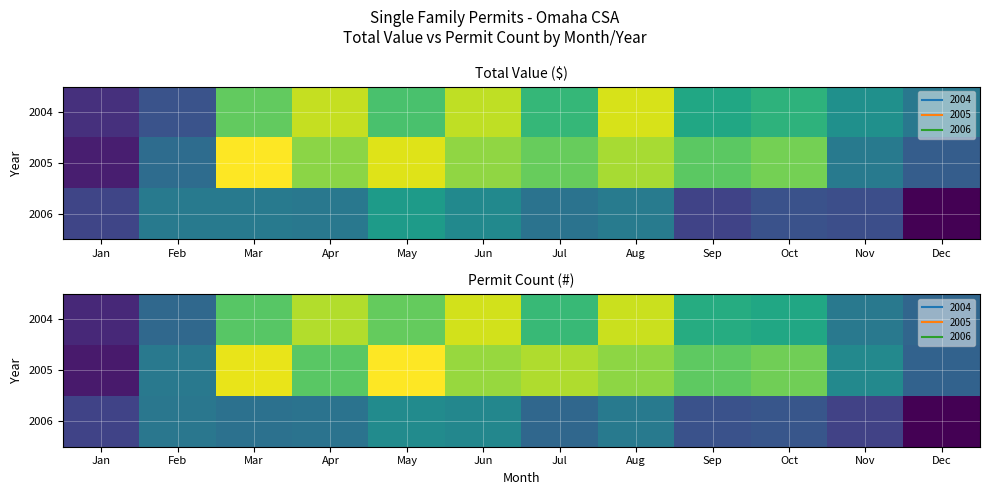

List the series in order of their overall mean, highest first.

2005, 2004, 2006